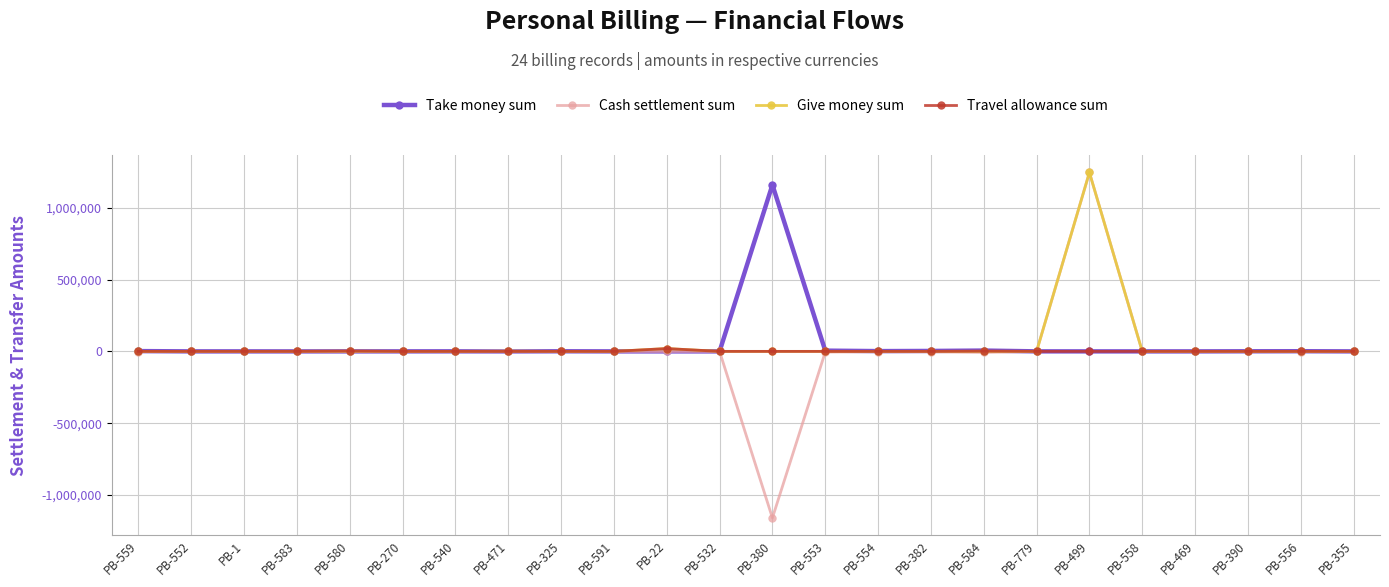

In Give money sum, how many points are higher than both neighbors (excluding endpoints)?

4